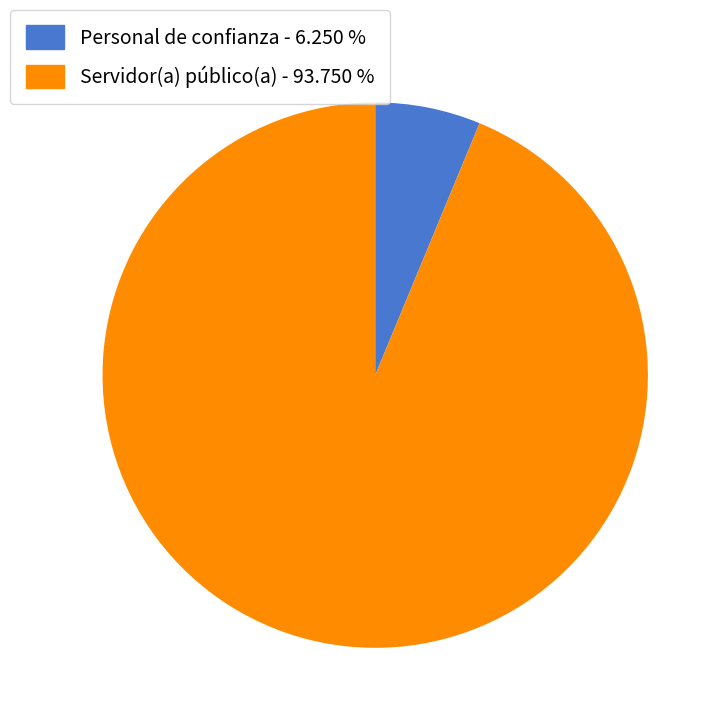

Does any single category account for the majority?

Yes